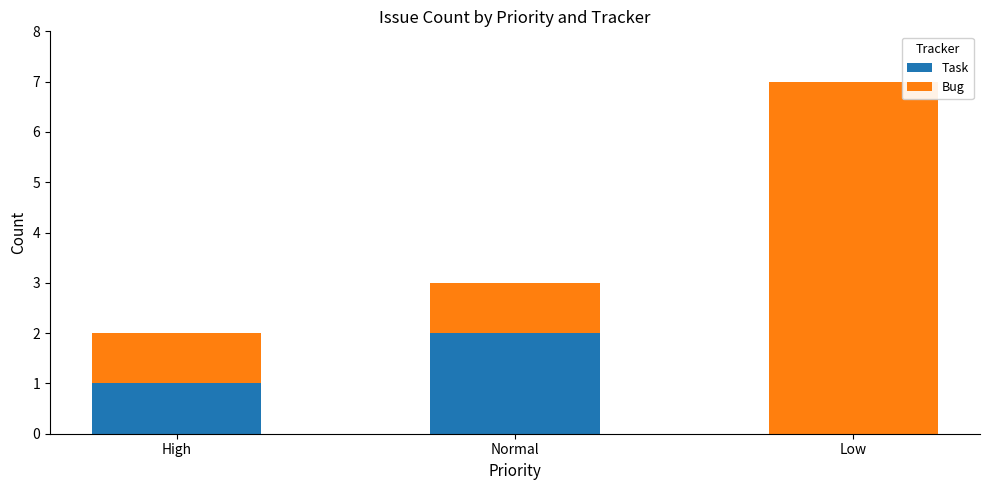

What is the approximate value of Task at Normal?

2